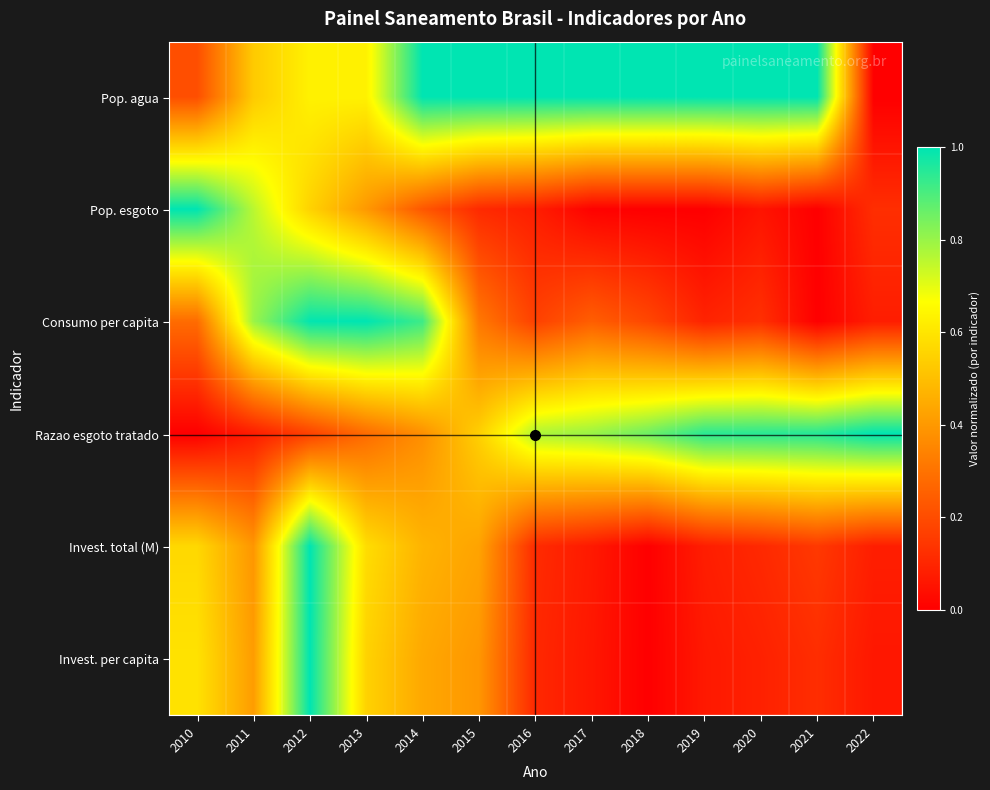

Which series has the largest range (max minus min)?

Pop. agua